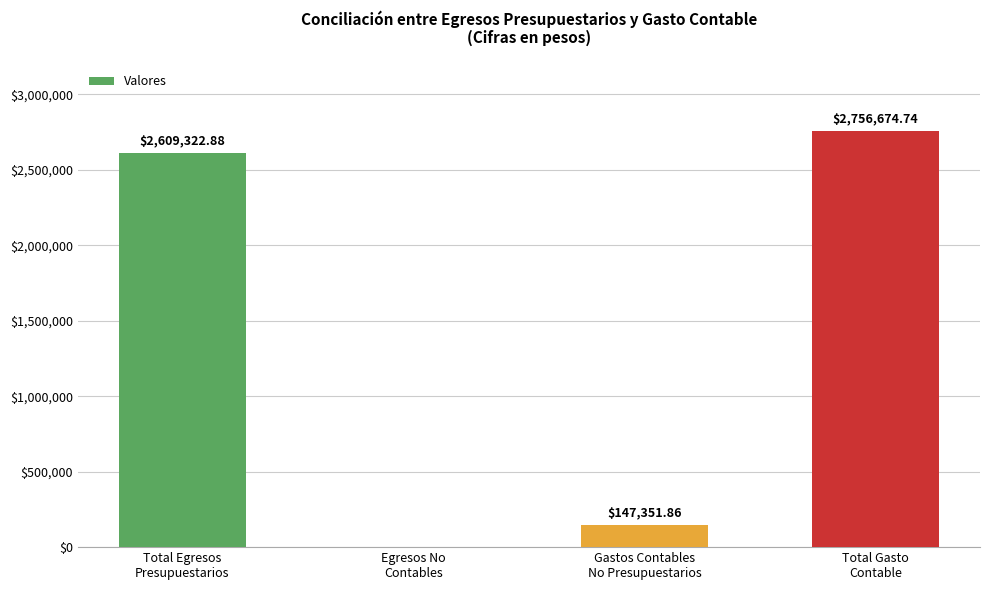

What is the average value?

1378337.4